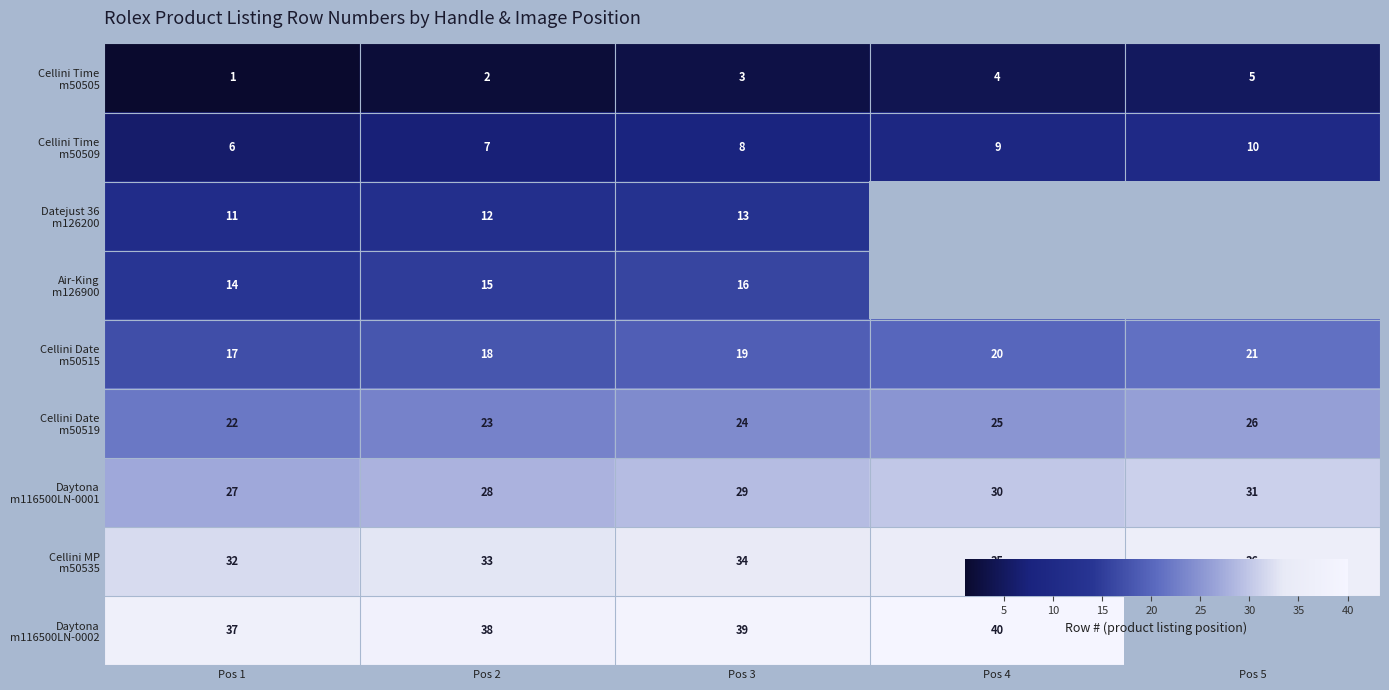

Count the row_5 values in the range 23 to 25.

3